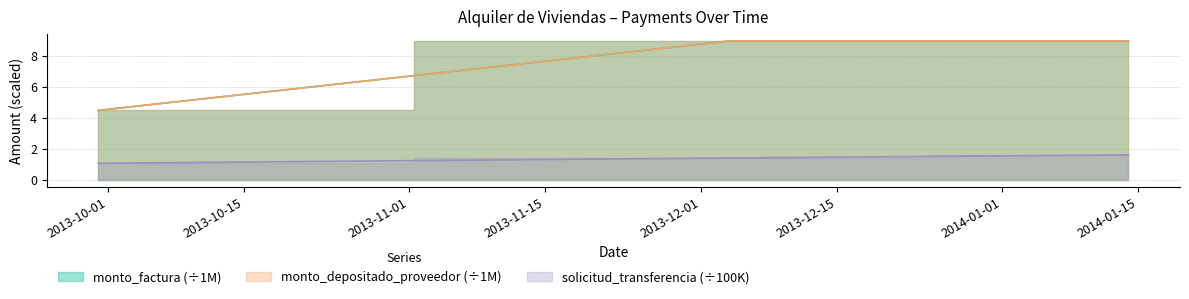

What is the minimum value shown in the chart?

1.1